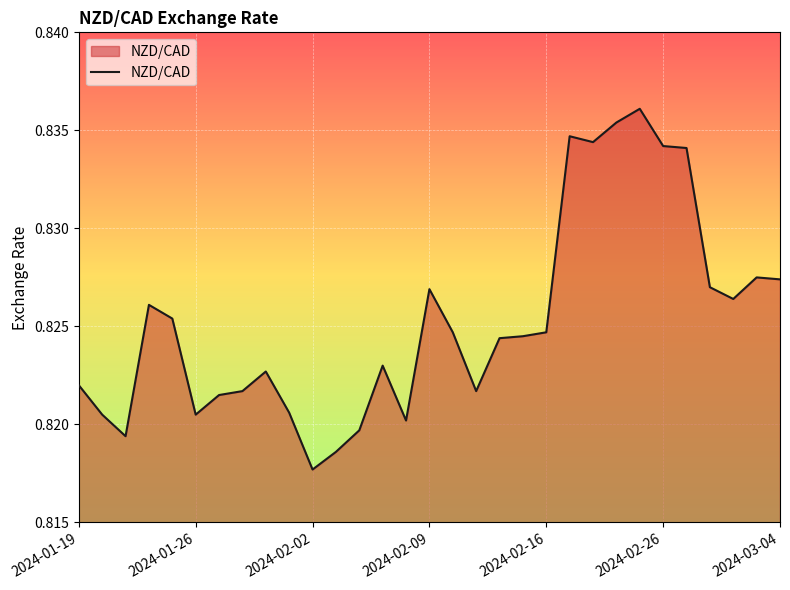

Which label corresponds to the smallest value in the chart?

2024-02-02